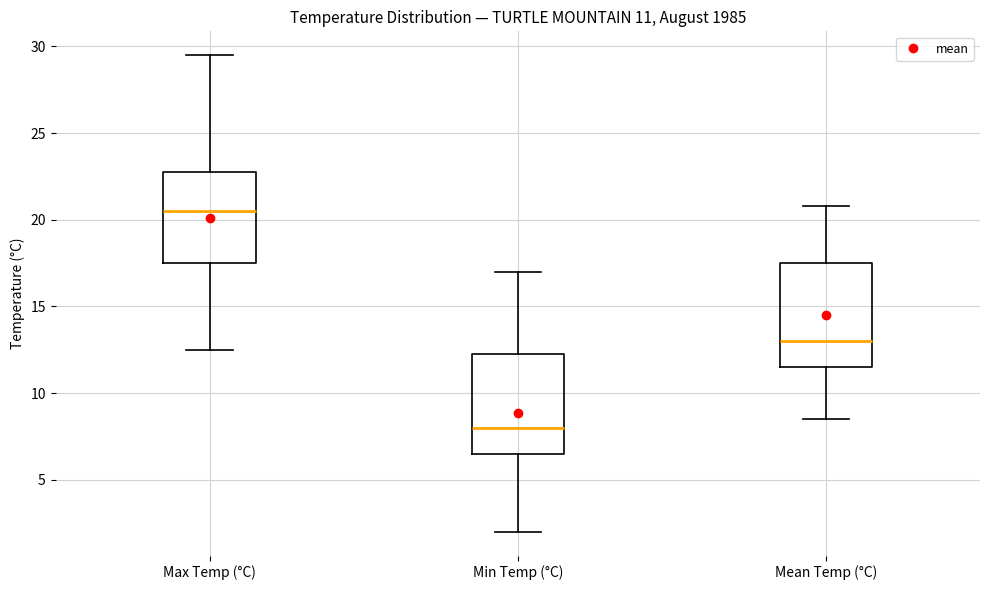

Which box's median line is the highest?

Max Temp (°C)